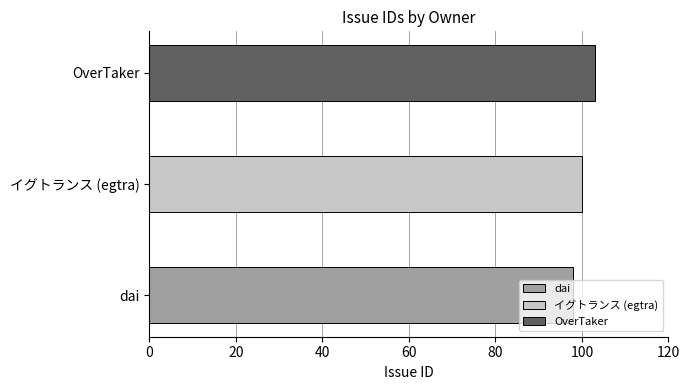

What is the smallest value displayed?

98